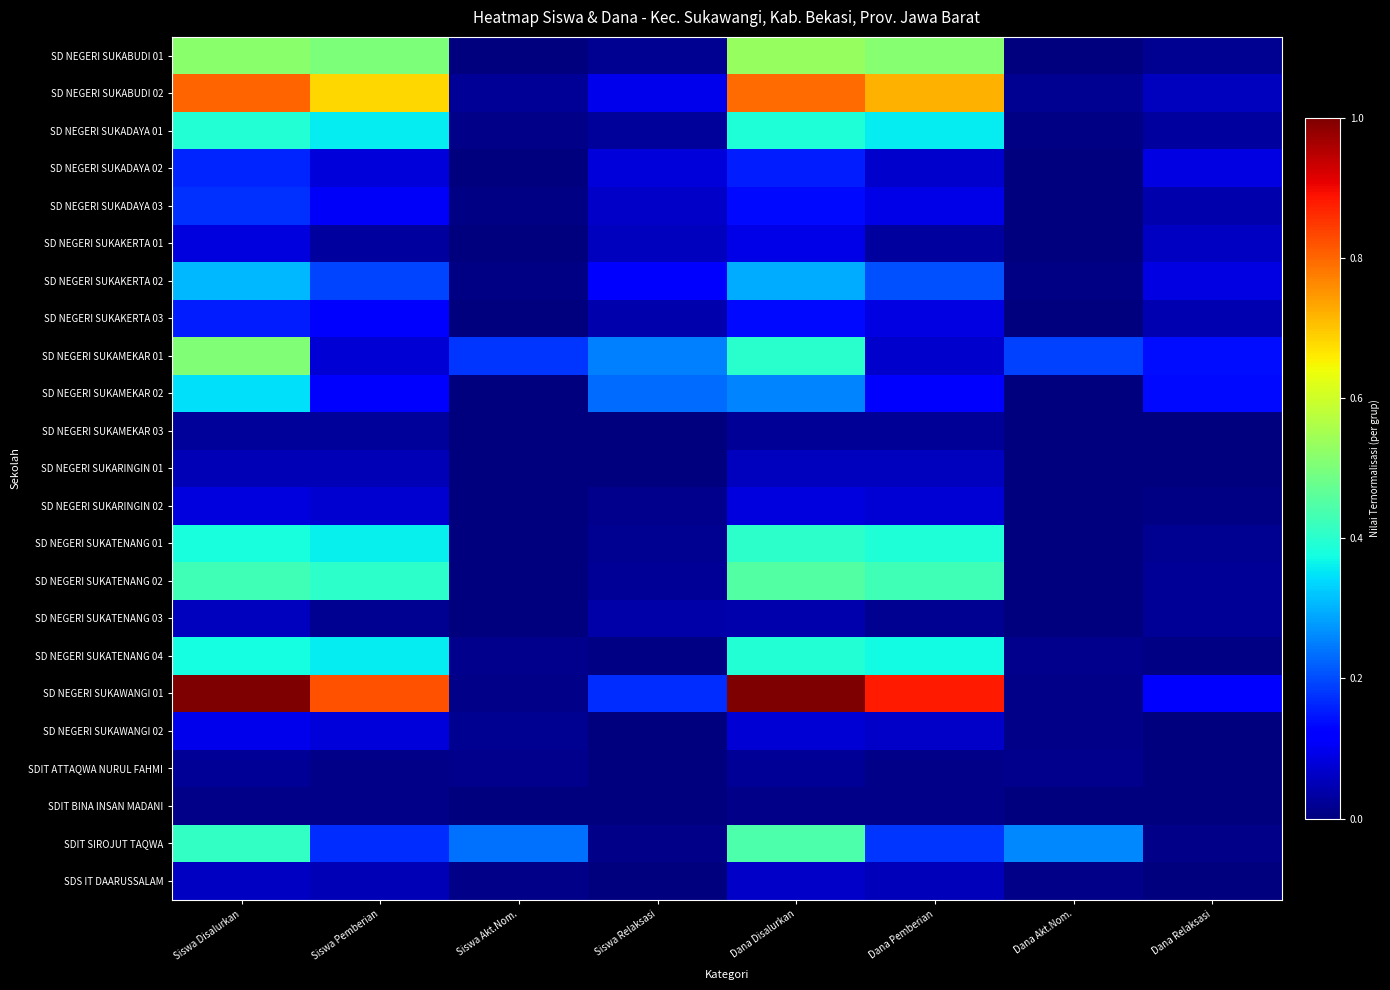

Count the number of data series in this chart.

23